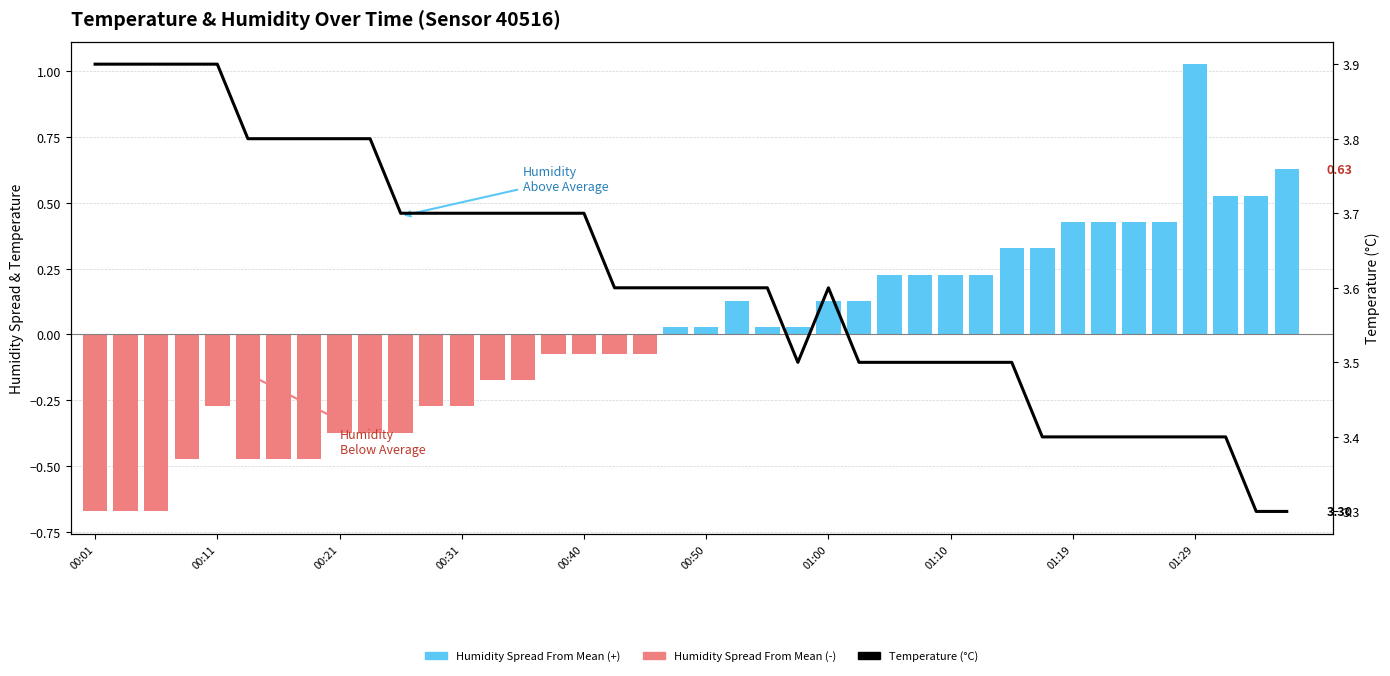

What is the average value of the Temperature (°C) series?

3.6